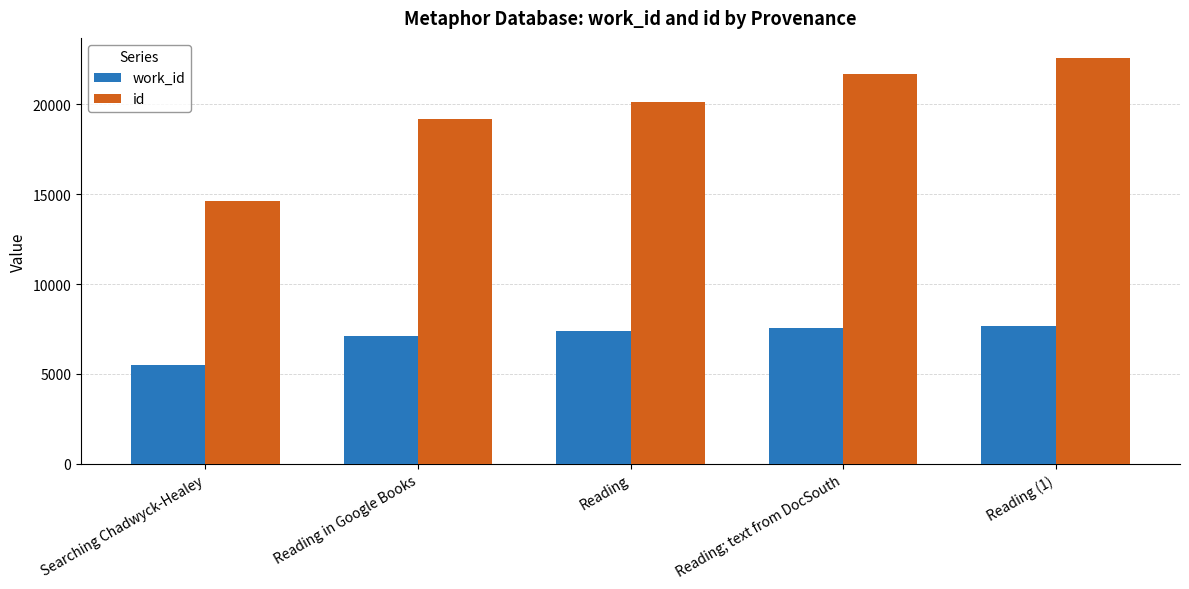

What is the value of the id bar at the 3rd from the left?

20145